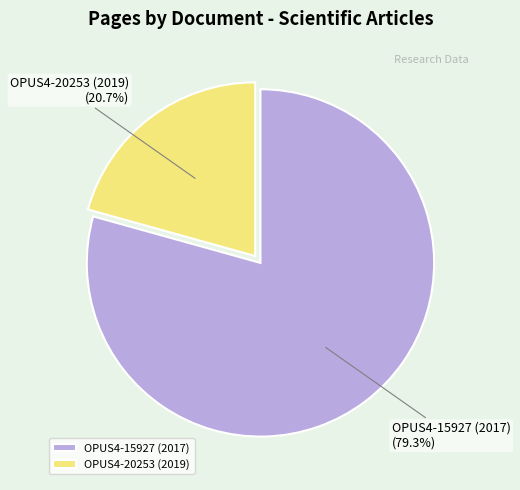

To the nearest percent, what portion does OPUS4-20253 (2019) represent?

21%